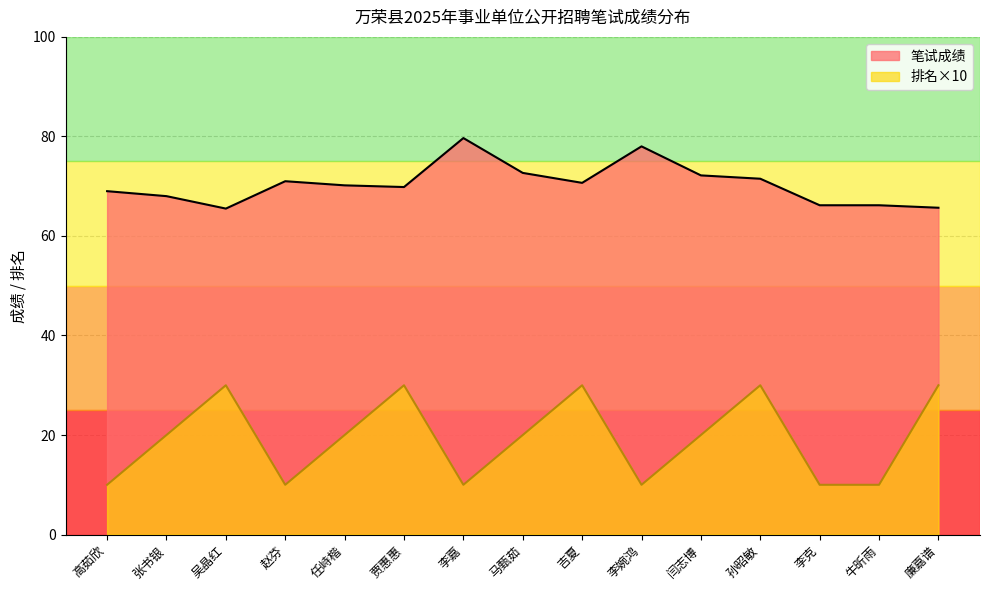

True or false: 排名 and 笔试成绩 intersect in this chart.

False